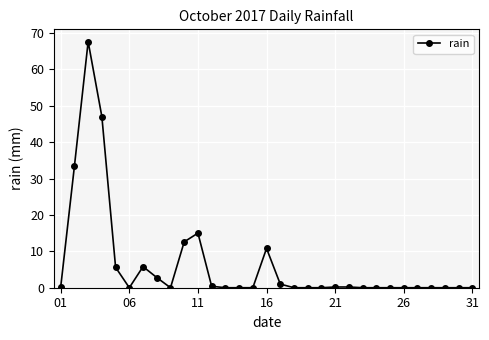

What is the difference between the maximum and minimum values?

67.6